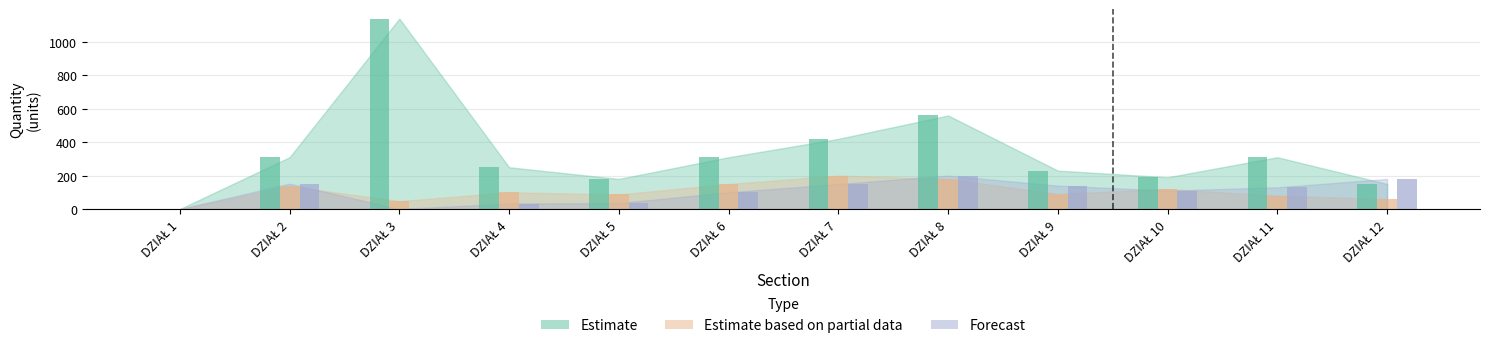

How many bars are there in each group?

3